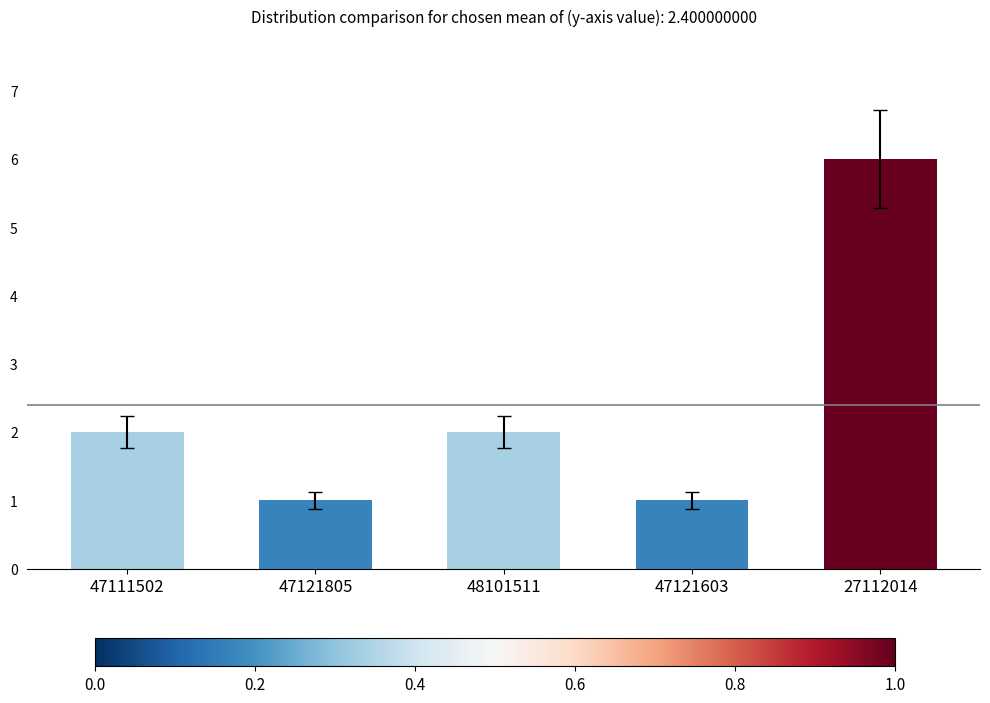

What is the difference between the maximum and minimum values?

5